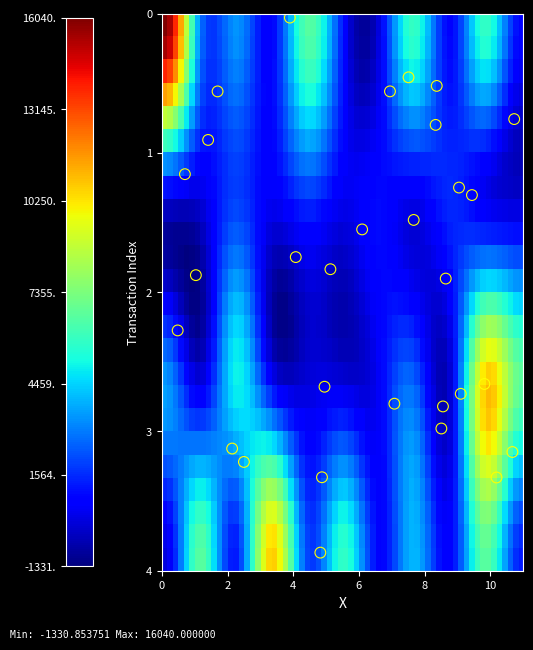

What is the range of Y values (max minus min)?

3.8